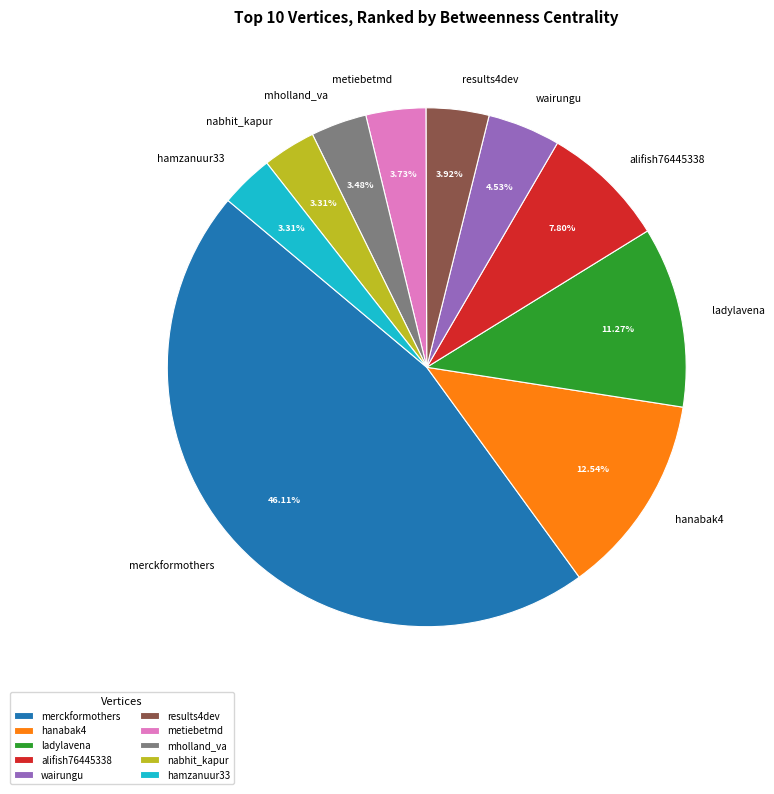

Approximately how many times larger is the value at hamzanuur33 compared to wairungu?

0.7